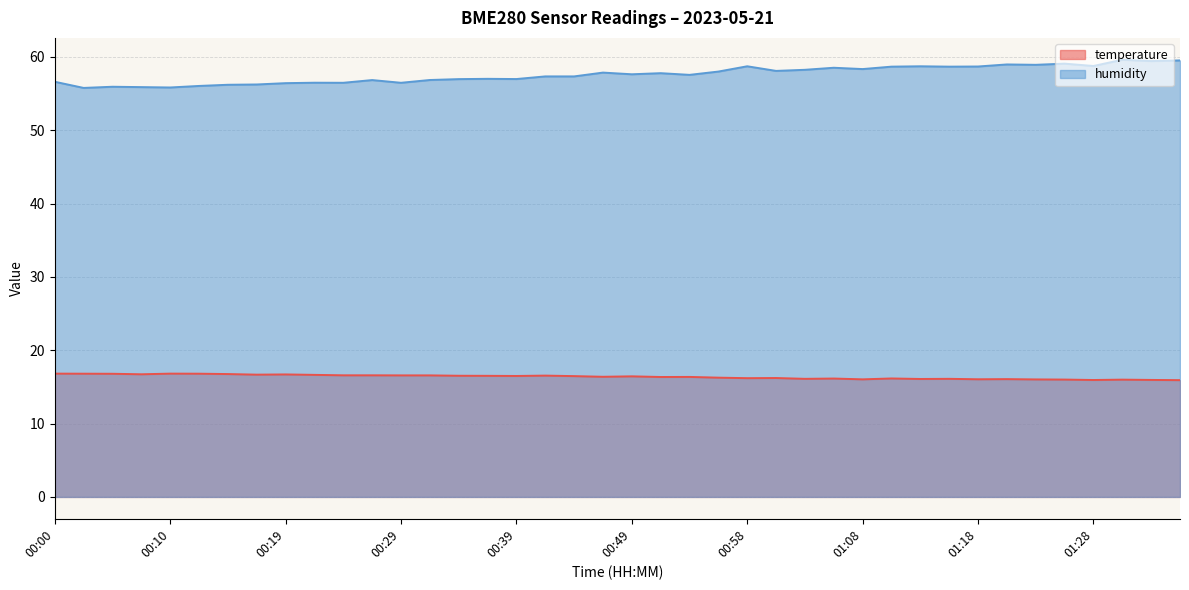

What are all the series names shown in the legend?

temperature, humidity